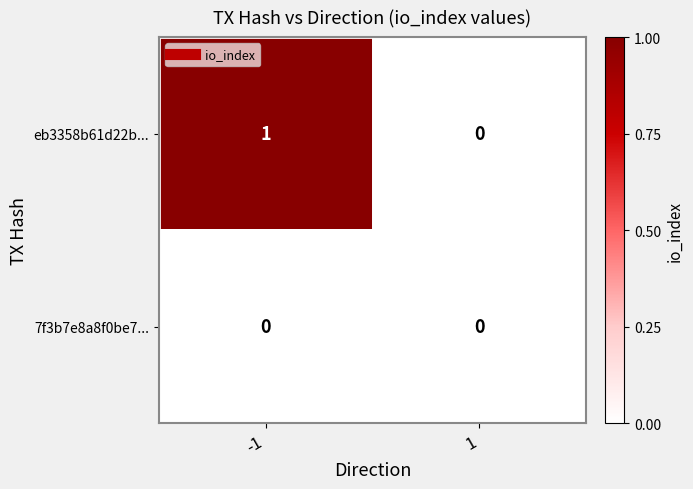

List the series in order of their peak value, highest first.

eb3358b61d22b..., 7f3b7e8a8f0be7...